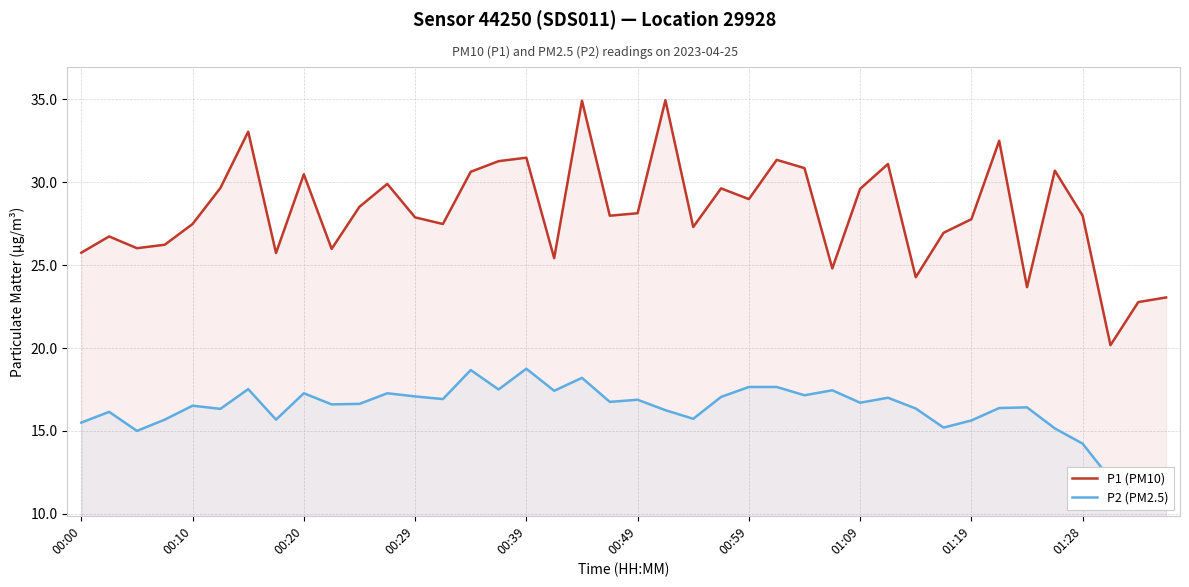

What is the maximum value for P1 (PM10)?

35.0